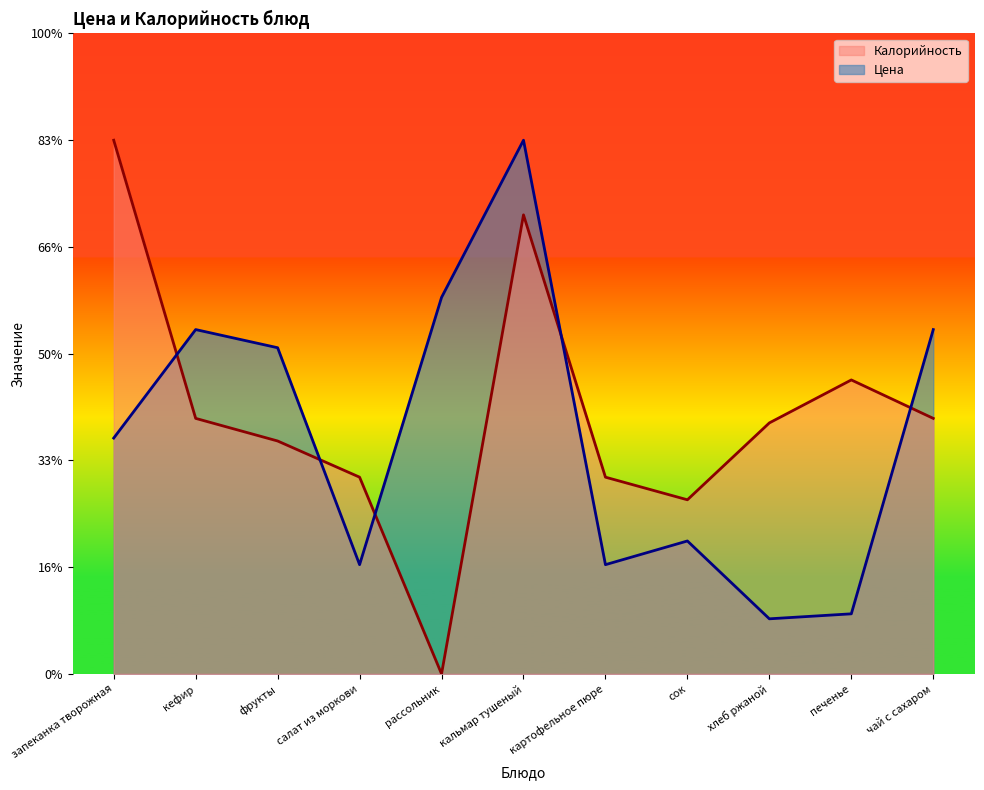

At which category is the sum across all series the highest?

кальмар тушеный